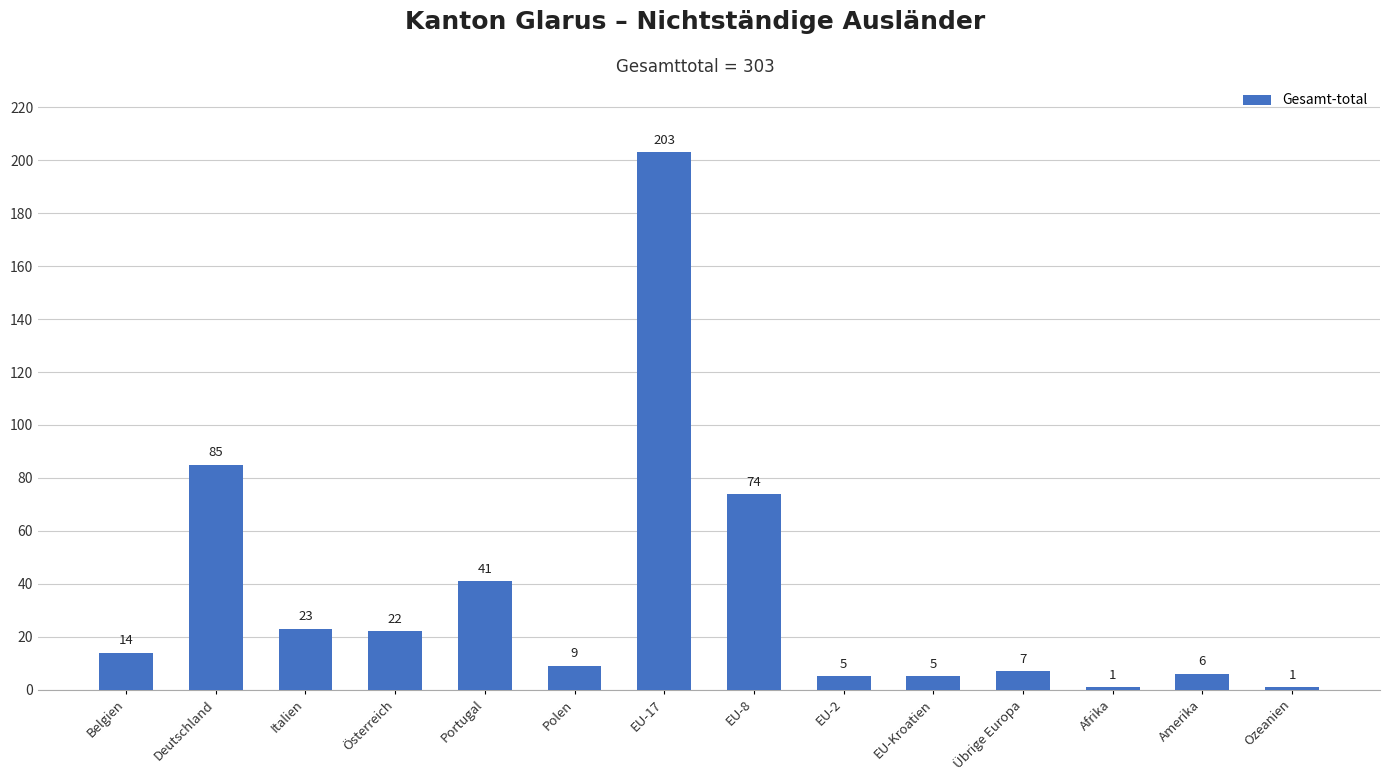

Count the number of categories in the chart.

14